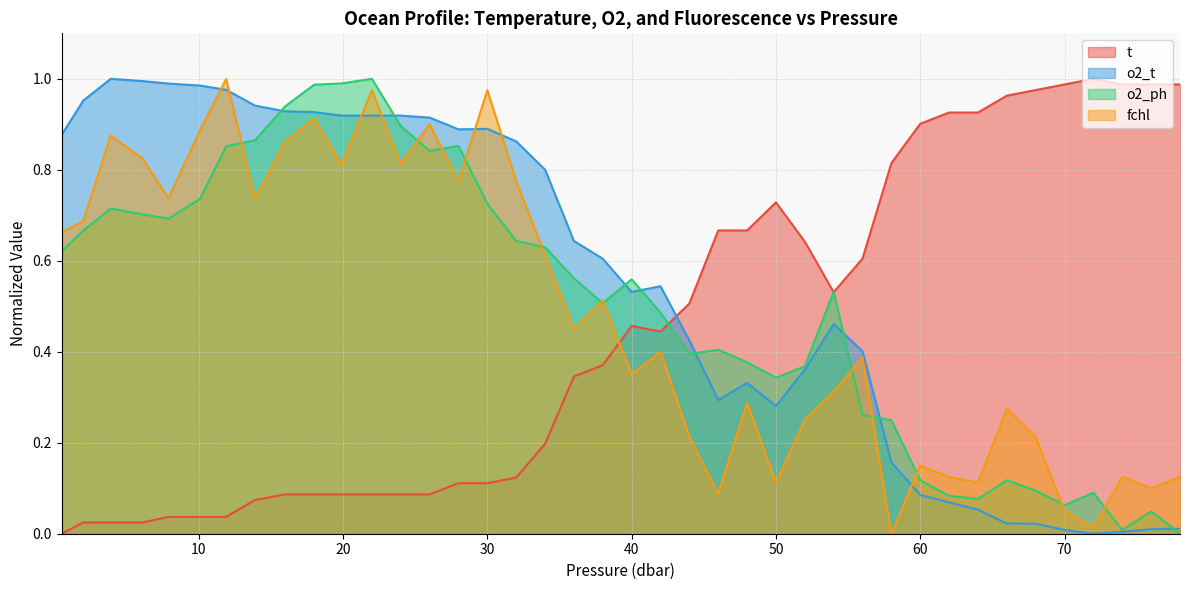

True or false: t and o2_t cross at least once.

True